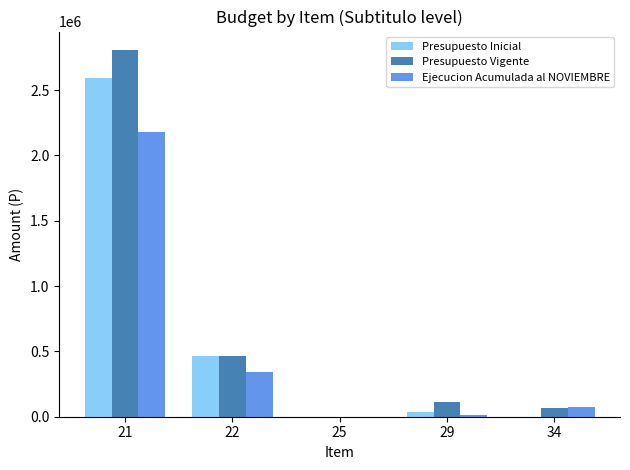

Read the Ejecucion Acumulada al NOVIEMBRE value at 21, to the nearest 50.

2180950